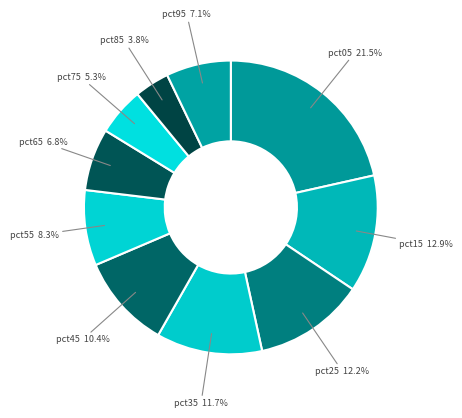

To the nearest percent, what is the average slice percentage?

10%